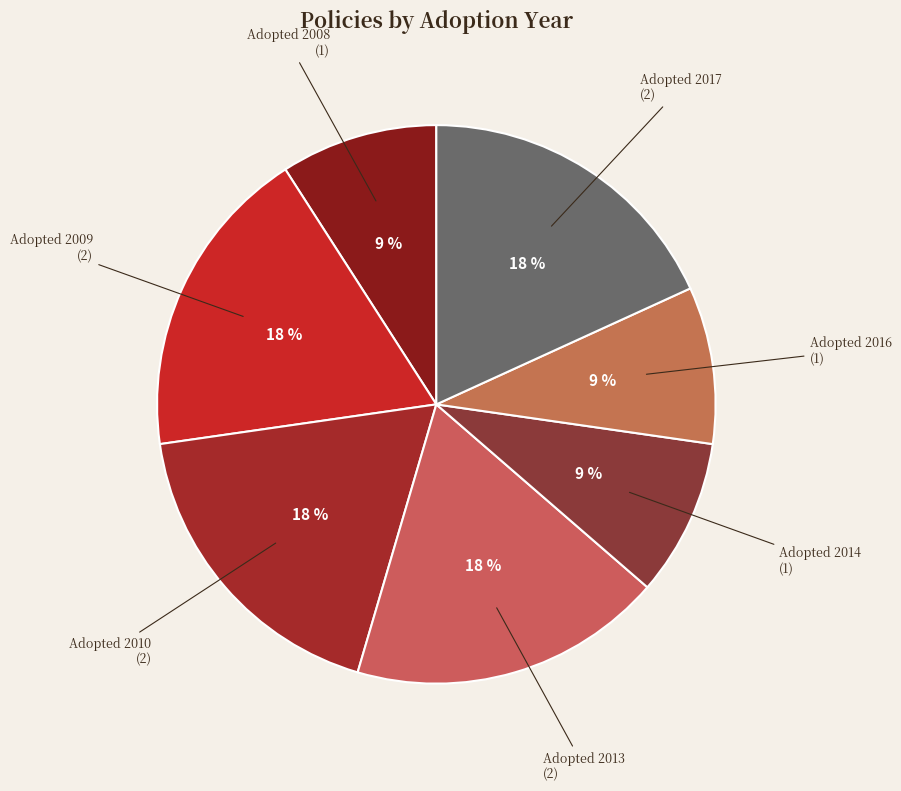

How many slices are in this pie chart?

7